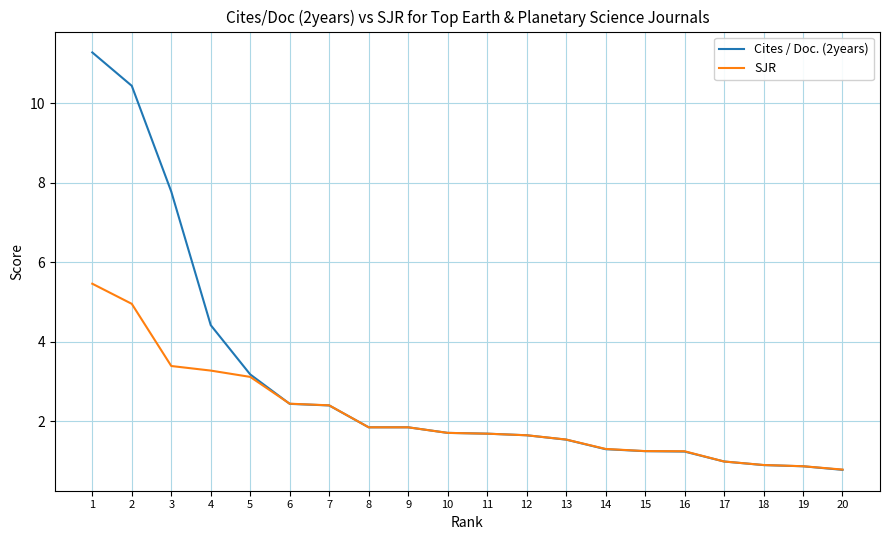

Is it true that Cites / Doc. (2years) equals 0.3 at 20?

False